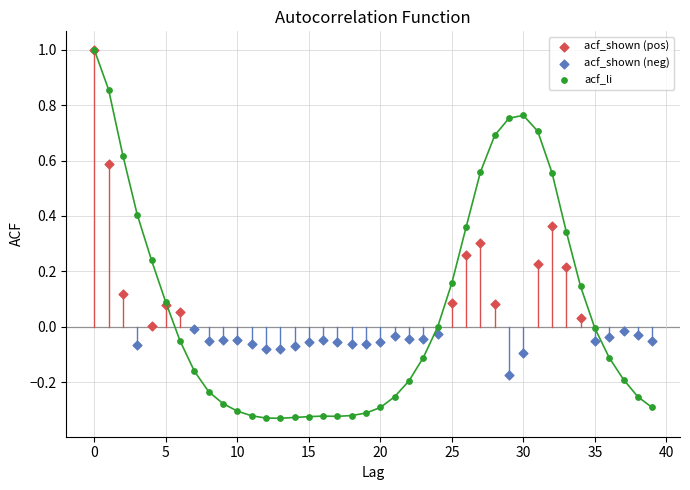

Which series contains the lowest Y value?

acf_li